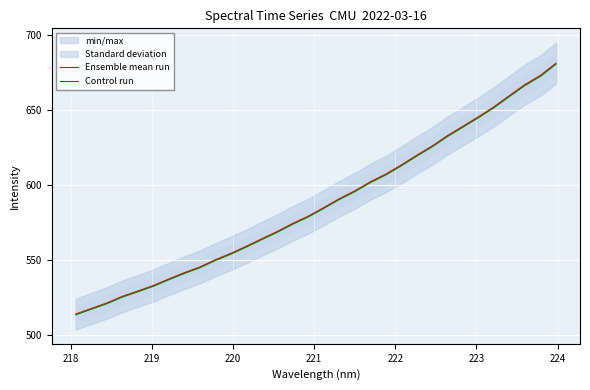

What is the minimum value for Ensemble mean run?

514.2